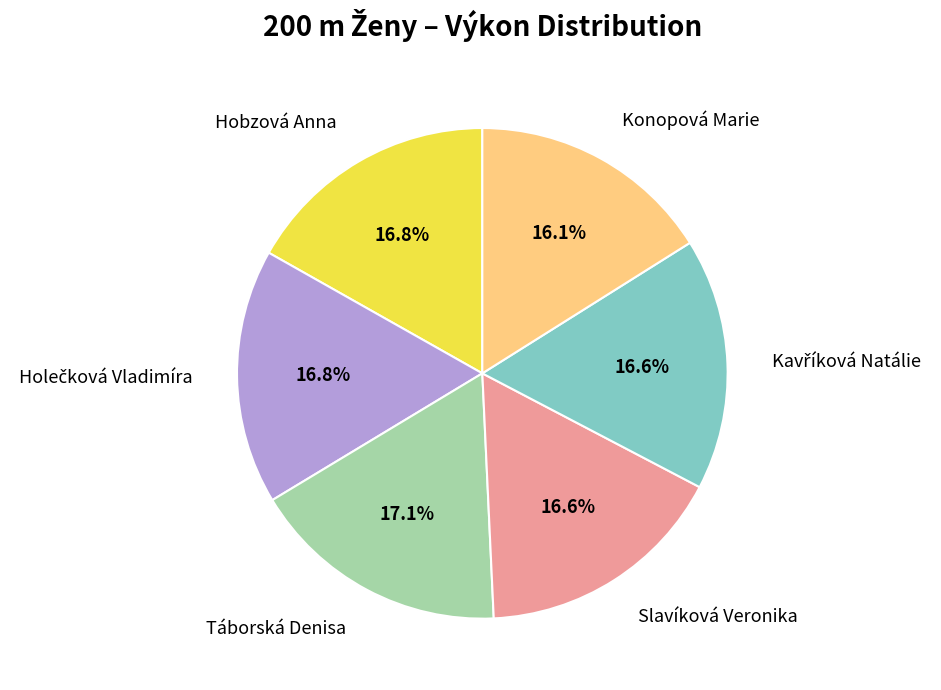

Which slice is the smallest?

Konopová Marie